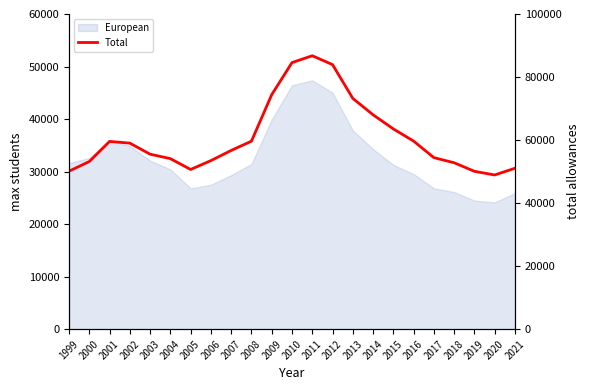

What is the difference between the maximum and second lowest values?

36678